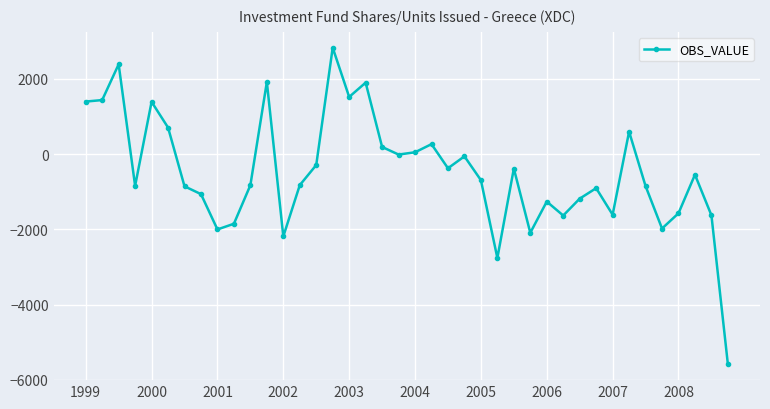

True or false: there are more than 2 points higher than both neighbors.

True